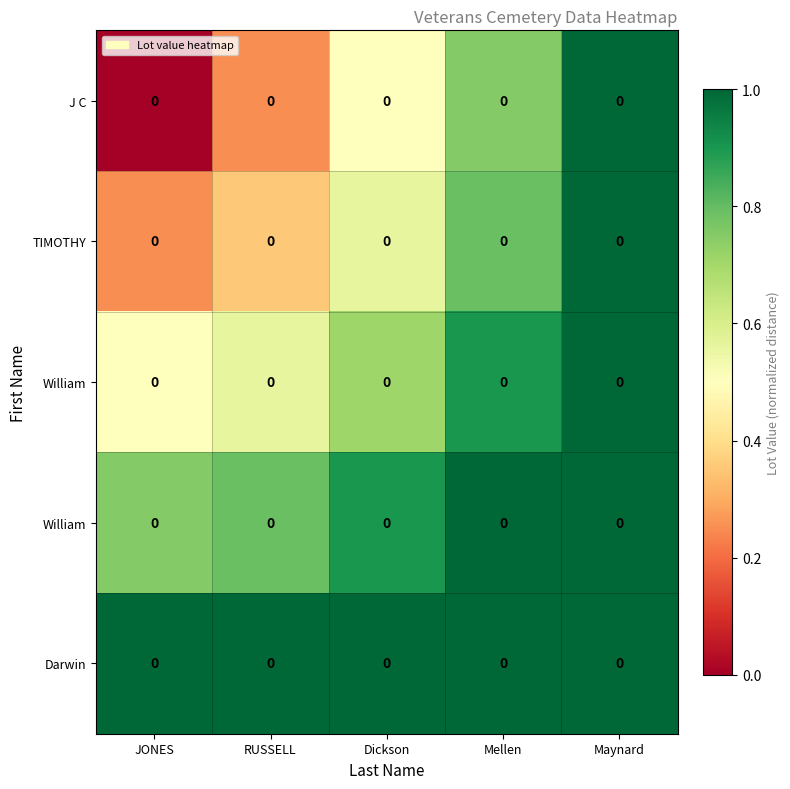

What is the difference between the highest and lowest values at RUSSELL?

0.8